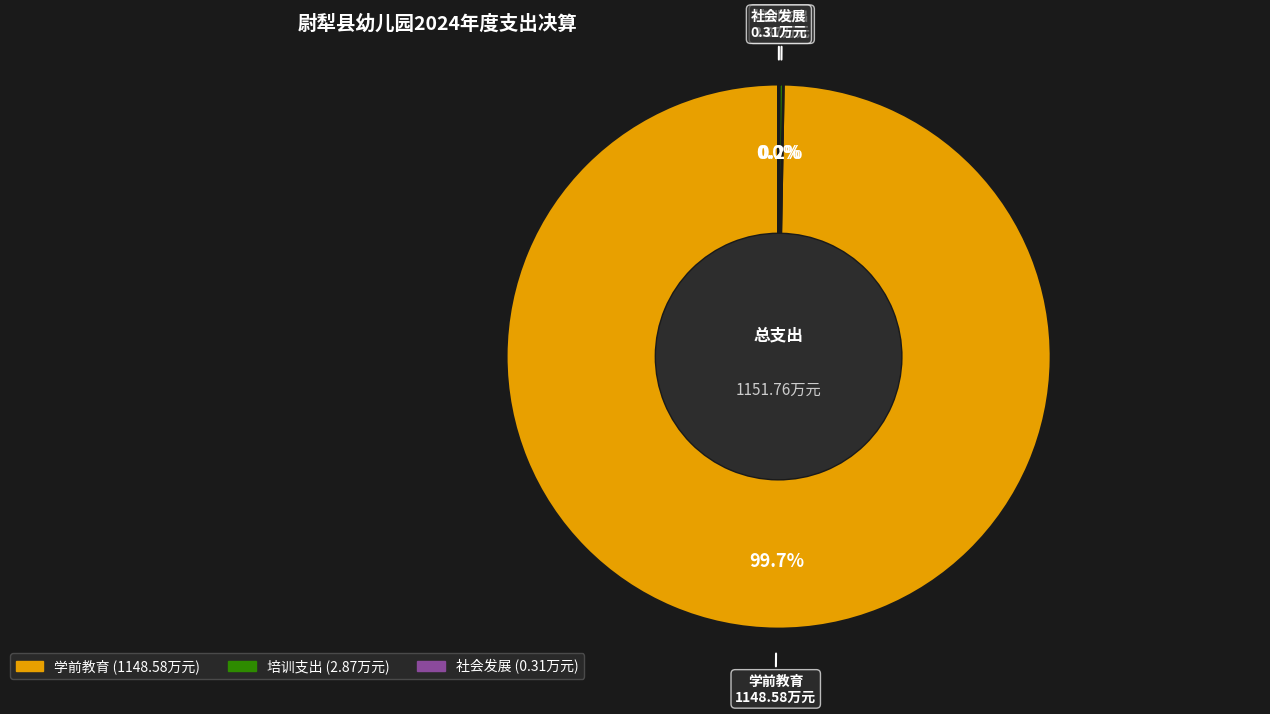

Which slice is the largest?

学前教育